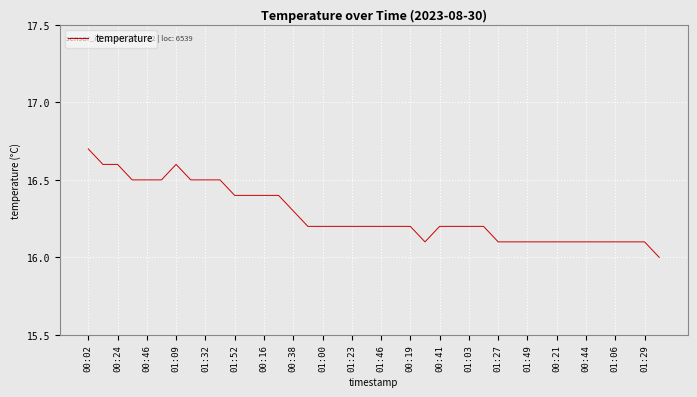

What is the greatest value displayed?

16.7